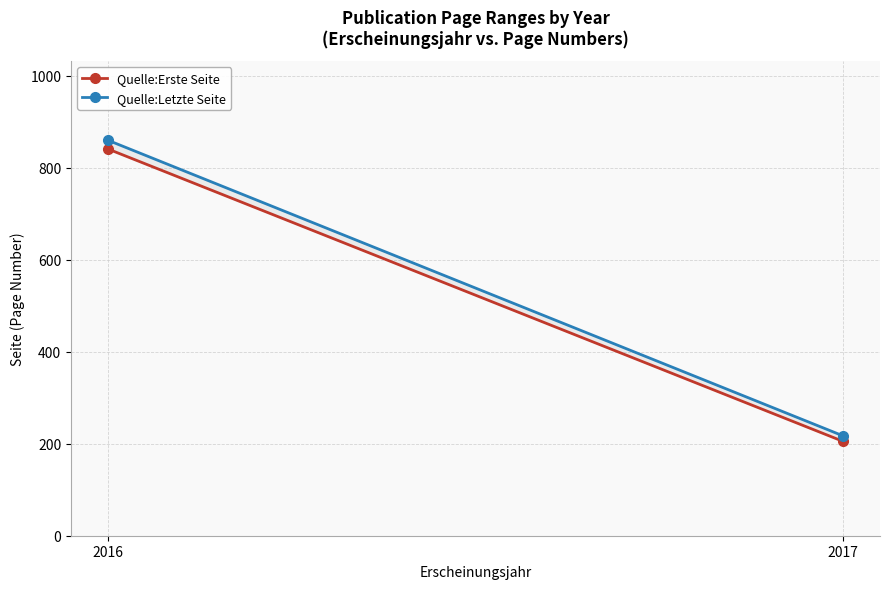

True or false: Quelle:Letzte Seite has a value of 860 at 2016.

True